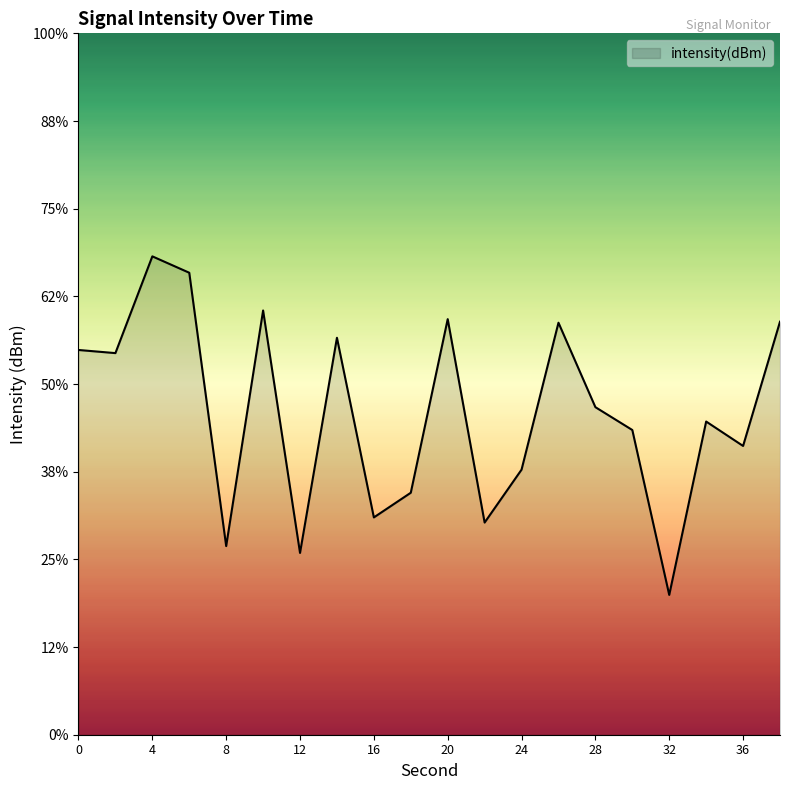

Reading left to right, list all the values displayed in this chart.

-128.1	-128.2	-122.7	-123.7	-139.2	-125.8	-139.6	-127.4	-137.6	-136.2	-126.3	-137.9	-134.9	-126.5	-131.3	-132.6	-142.0	-132.1	-133.5	-126.4